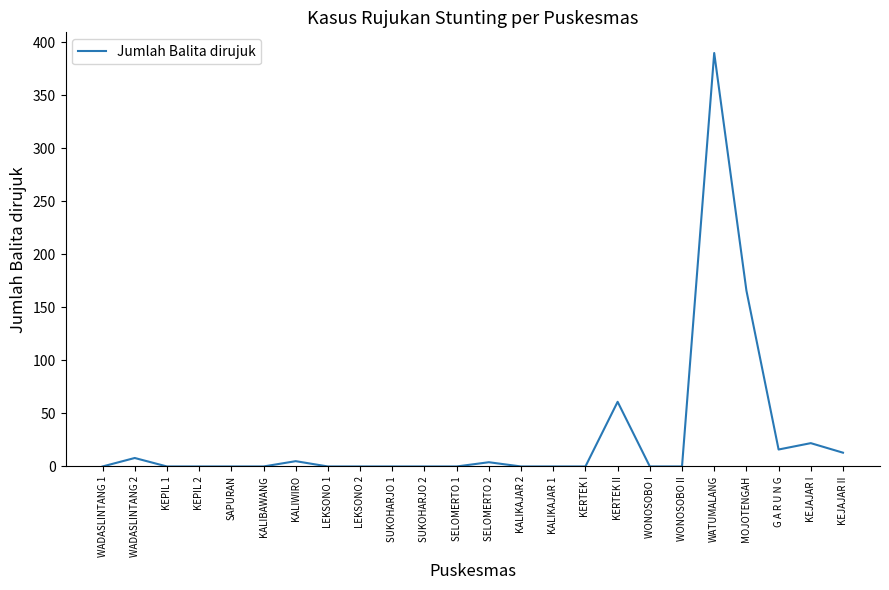

Where is the data nearest to the value 195?

MOJOTENGAH